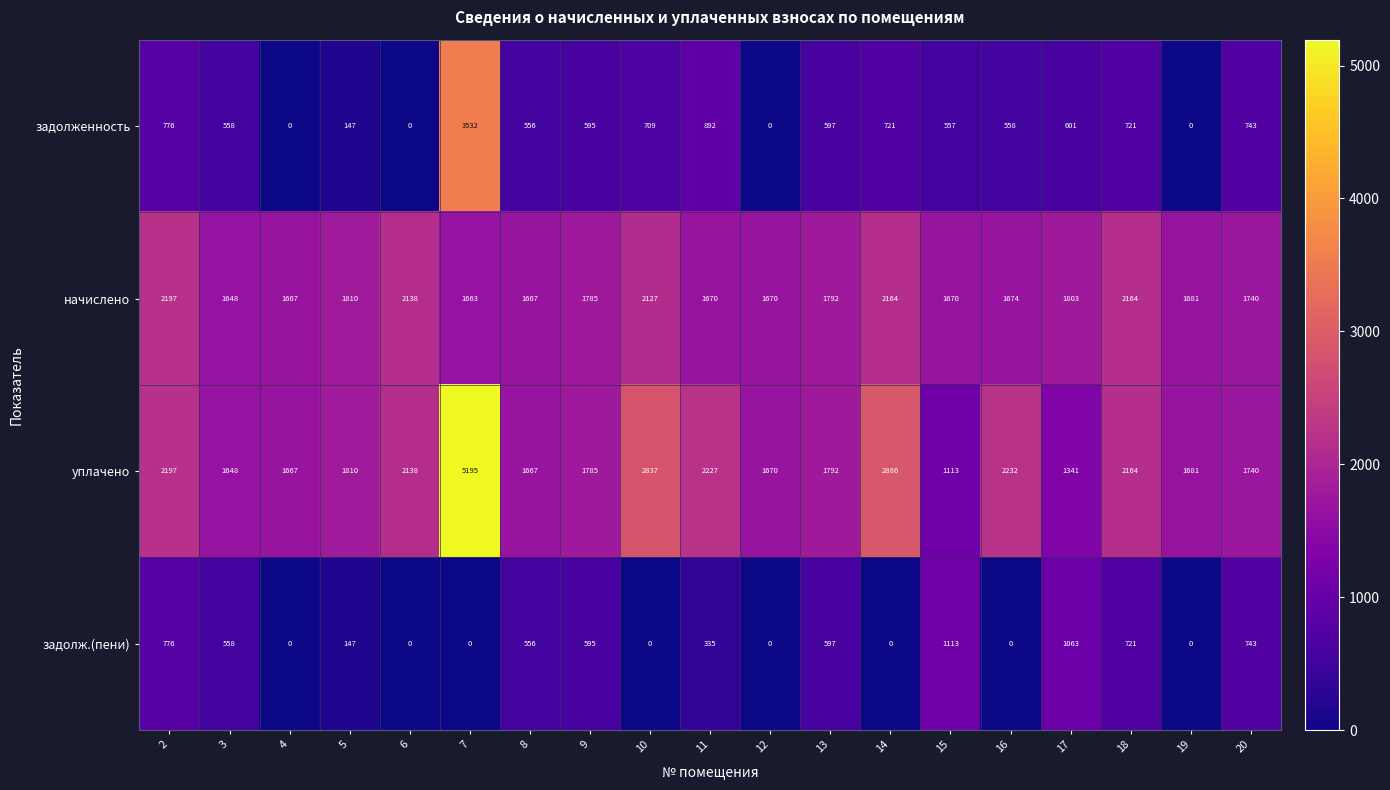

Read the уплачено value at 2, to the nearest 10.

2200